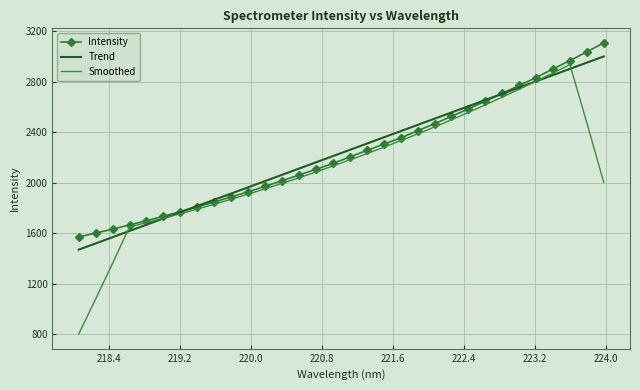

True or false: Smoothed and Trend intersect in this chart.

True